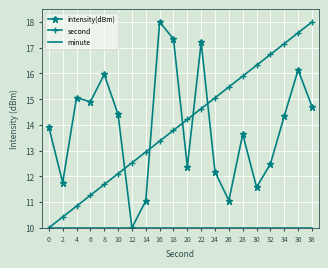

In intensity(dBm), how many points are higher than both neighbors (excluding endpoints)?

6